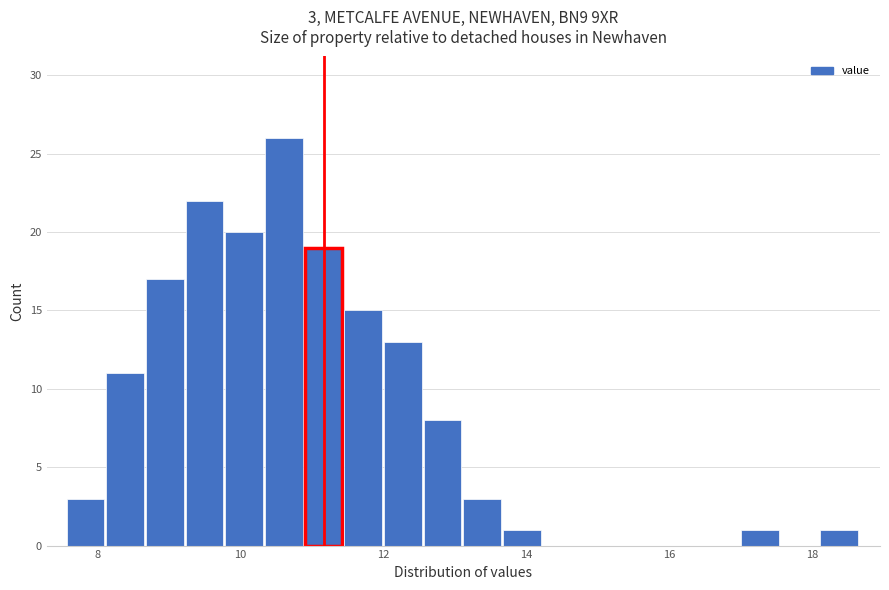

Around what value on the x-axis is the tallest bar? Give the approximate position of its centre, as read against the axis.

10.6